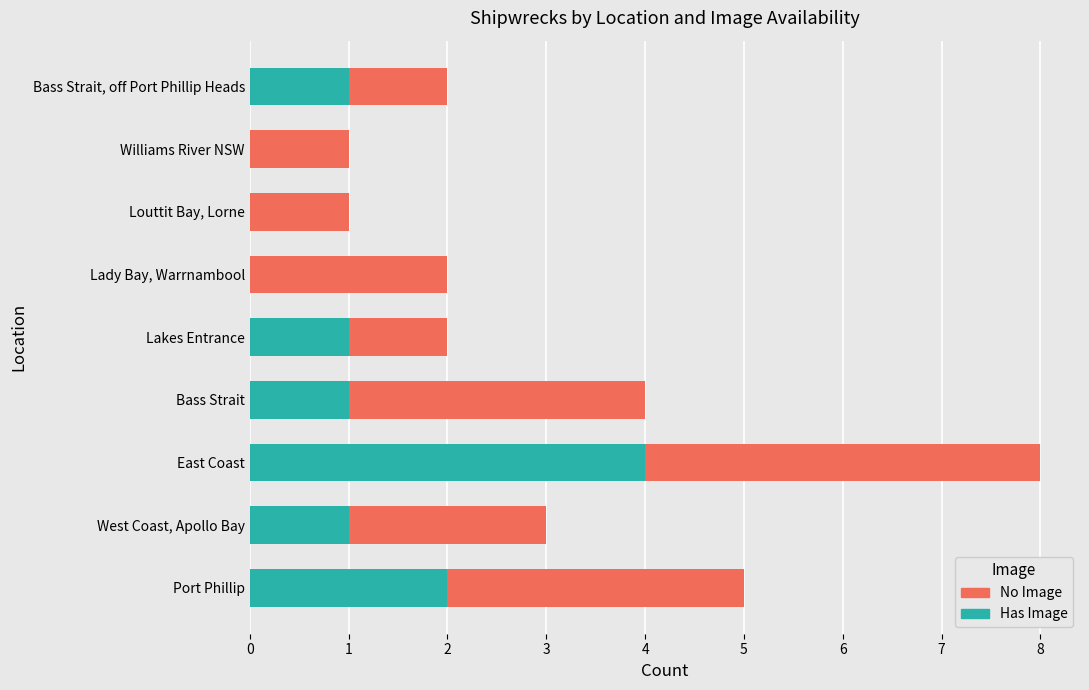

At which label does Has Image reach its peak?

East Coast